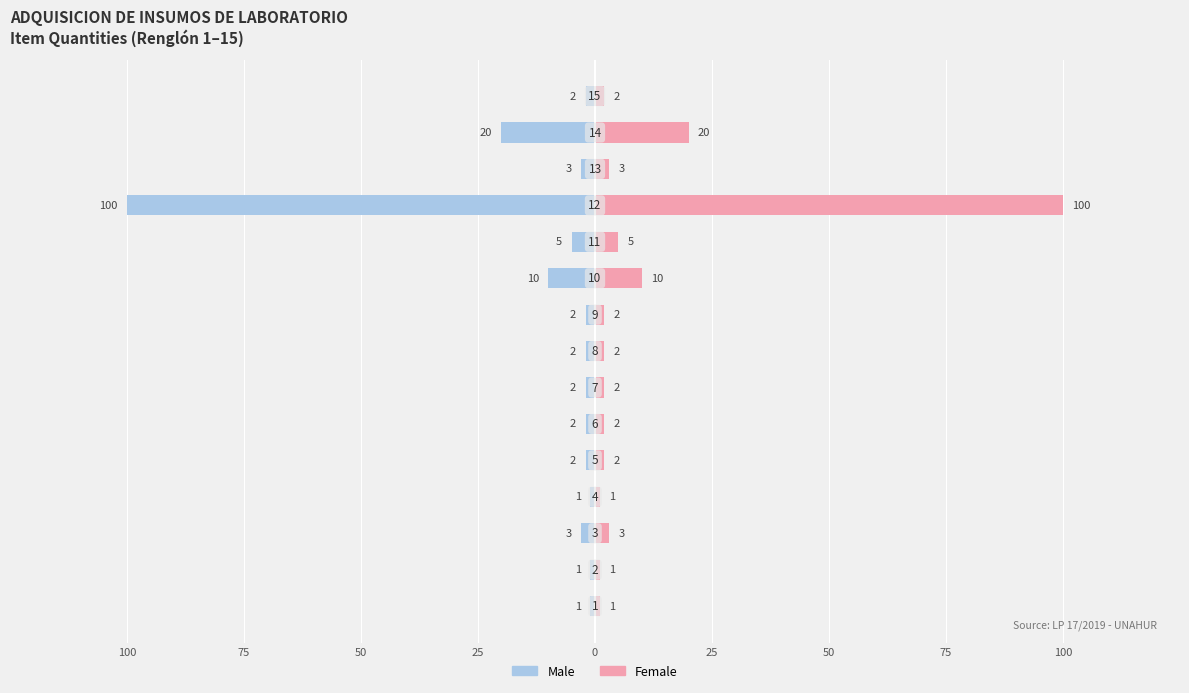

Are the bars grouped side by side (vs. stacked)?

Yes